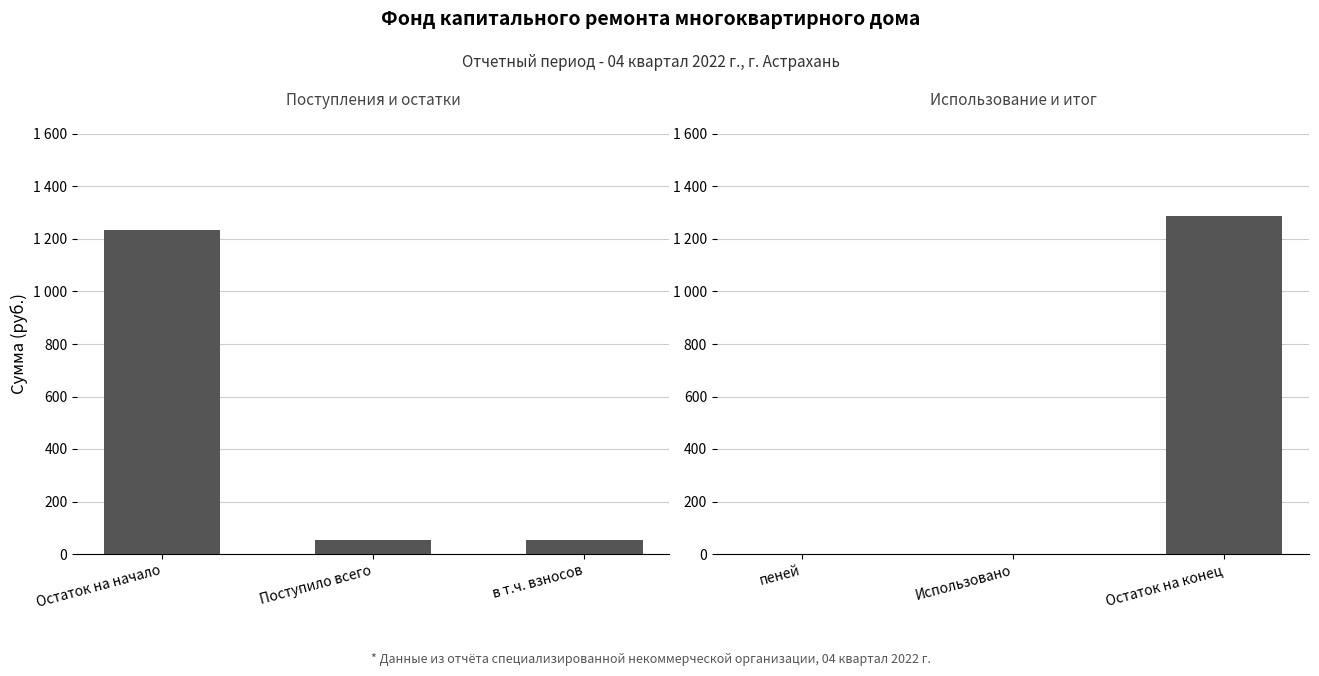

True or false: the data shows -864.8 at Использовано.

False